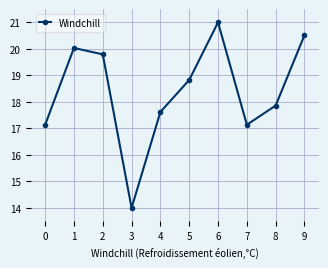

What is the value of the 6th point from the left?

18.8